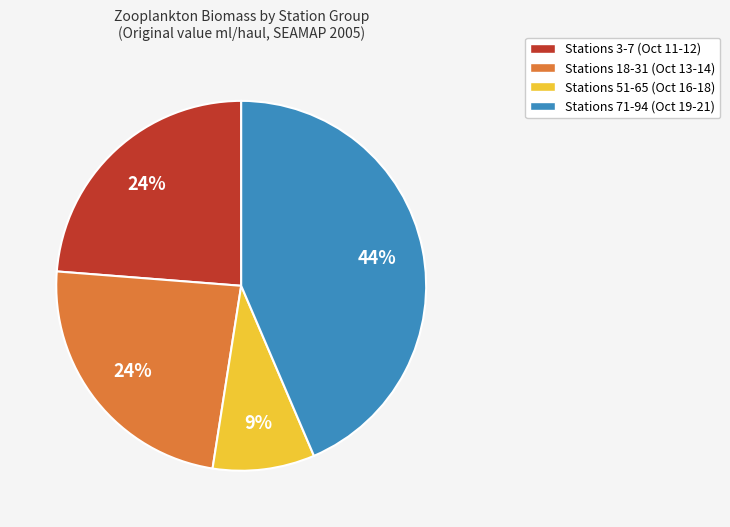

Is there any slice that represents more than half of the pie?

No